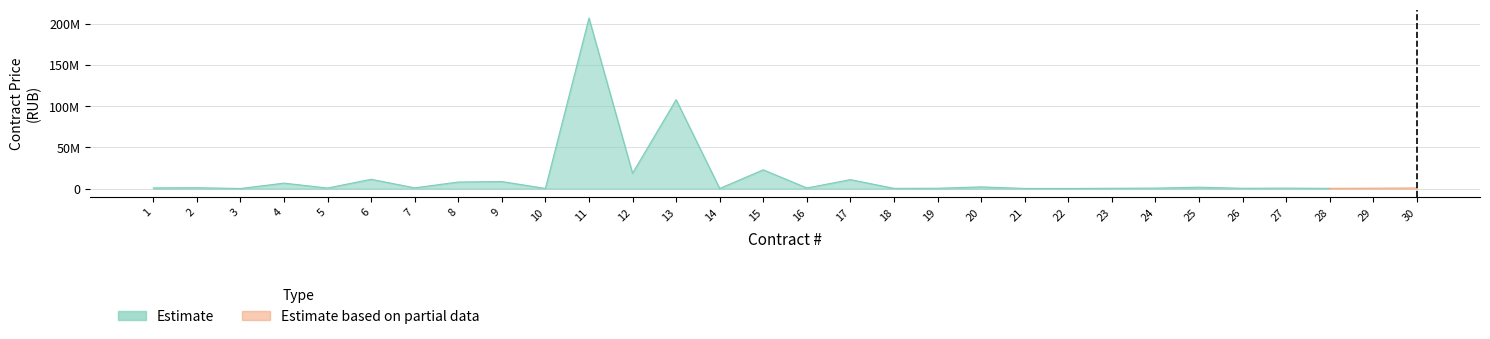

Reading left to right, list all the values displayed in this chart.

Estimate: 1=915954.8	2=1147013.0	3=197514.5	4=6699319.0	5=780000.0	6=11360921.1	7=990000.0	8=8032600.0	9=8618717.0	10=253000.0	11=206776608.3	12=18699463.7	13=107852706.3	14=235867.0	15=22853898.3	16=840000.0	17=10956322.8	18=387006.2	19=493543.3	20=2160000.0	21=276819.0	22=214673.8	23=469440.0	24=659282.5	25=1778506.2	26=476314.9	27=645624.0	28=387648.0	29=537116.0	30=800640.6
Estimate based on partial data: 1=0.0	2=0.0	3=0.0	4=0.0	5=0.0	6=0.0	7=0.0	8=0.0	9=0.0	10=0.0	11=0.0	12=0.0	13=0.0	14=0.0	15=0.0	16=0.0	17=0.0	18=0.0	19=0.0	20=0.0	21=0.0	22=0.0	23=0.0	24=0.0	25=0.0	26=0.0	27=0.0	28=800640.6	29=537116.0	30=800640.6